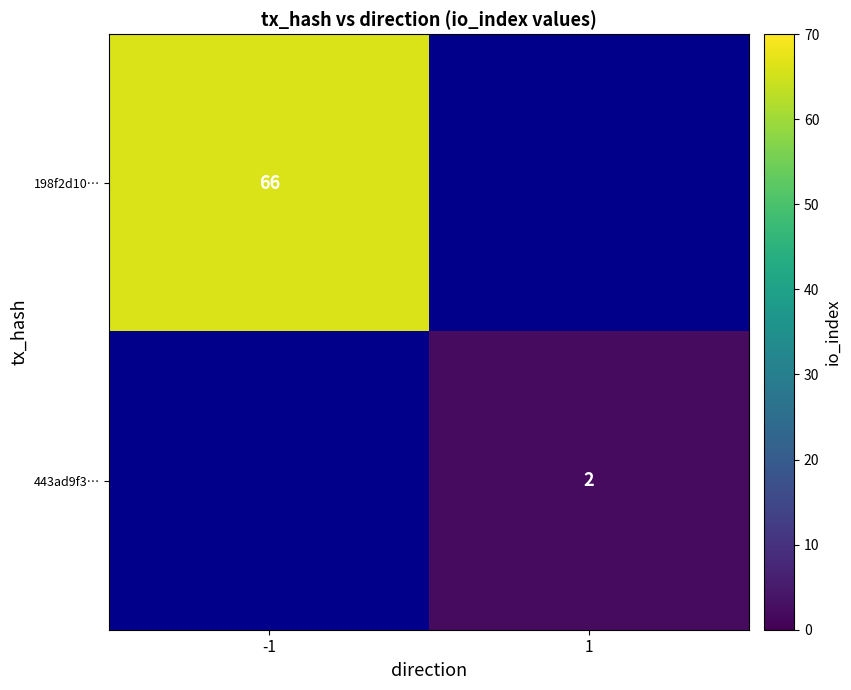

The value of 443ad9f3… at 1 is 2. True or false?

True